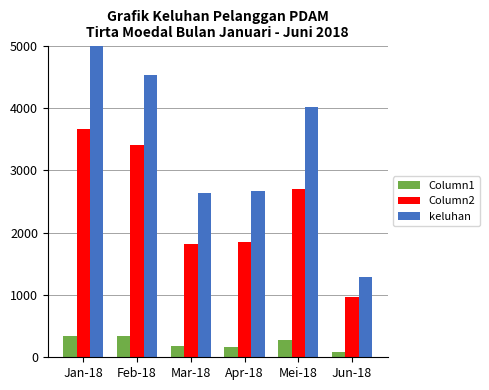

What is the value of the Steele County bar at the 5th from the left?

2692.6